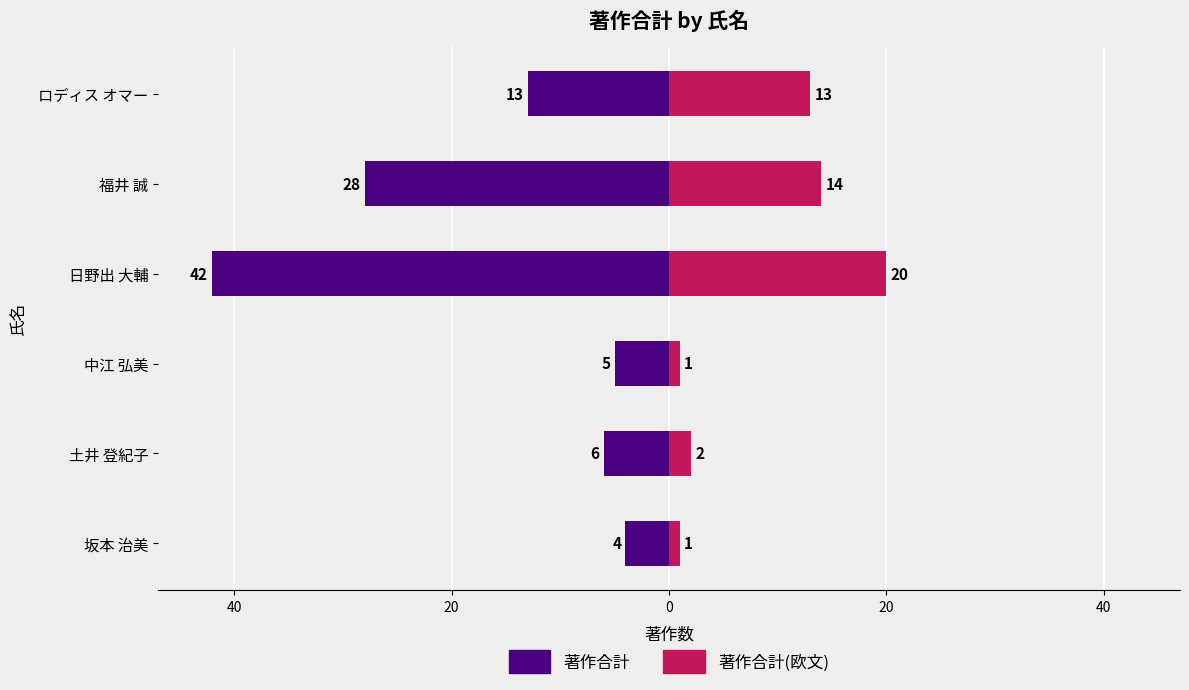

What are all the series names shown in the legend?

著作合計, 著作合計(欧文)